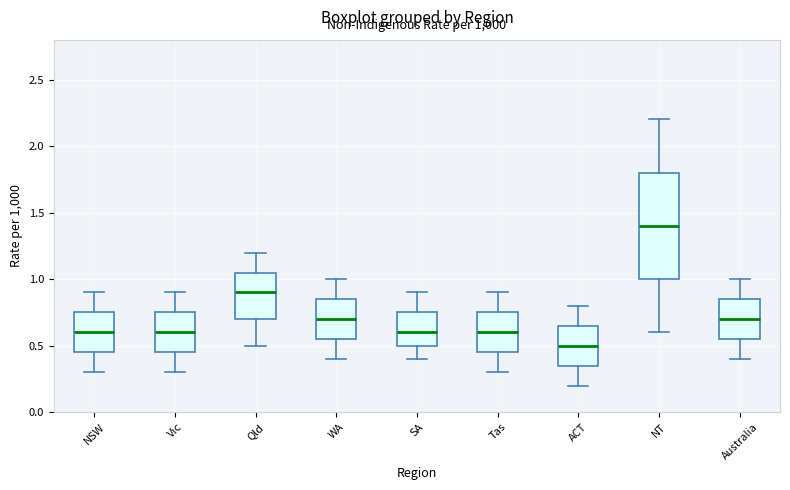

Comparing the boxes themselves (not the whiskers), which one is the tallest?

NT